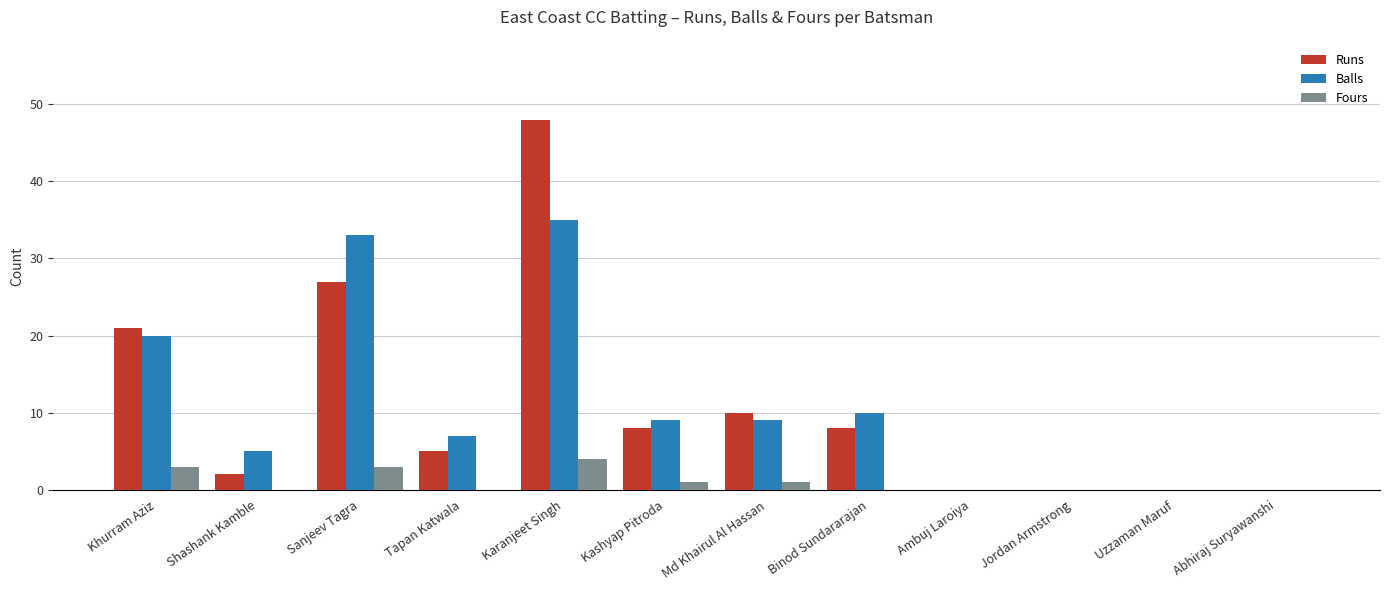

Reading left to right, what are all the values shown in this chart?

Runs: 21	2	27	5	48	8	10	8	0	0	0	0
Balls: 20	5	33	7	35	9	9	10	0	0	0	0
Fours: 3	0	3	0	4	1	1	0	0	0	0	0